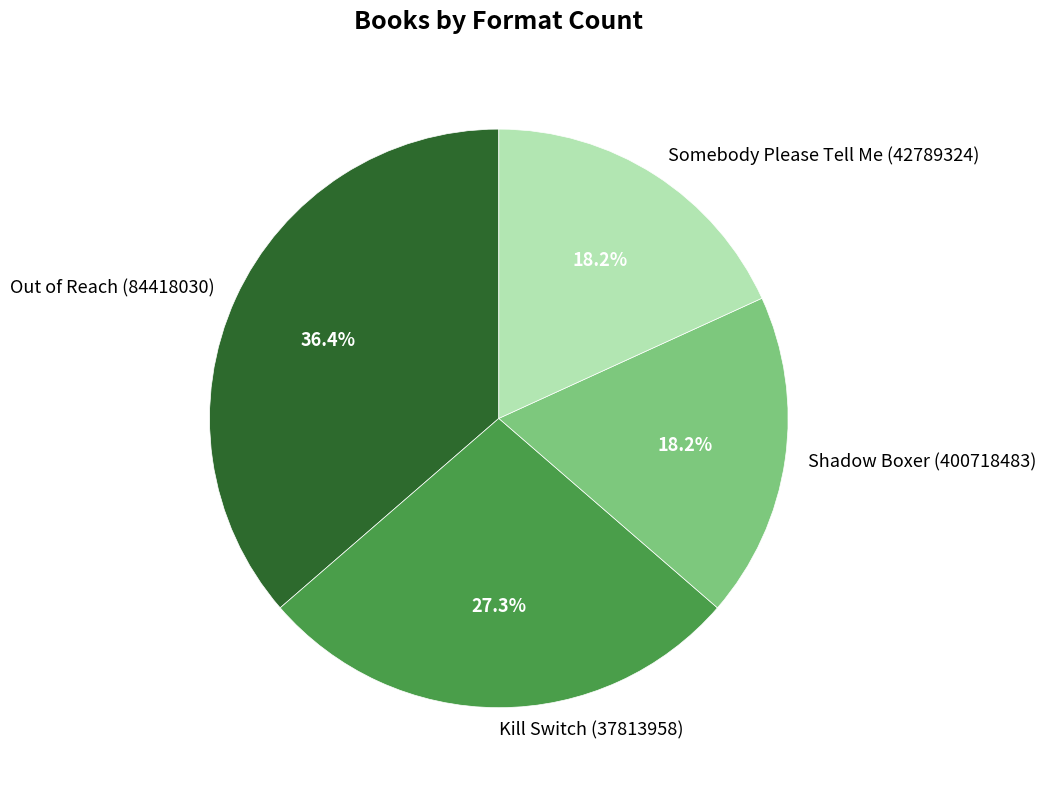

What is the largest slice in the pie chart?

Out of Reach (84418030)